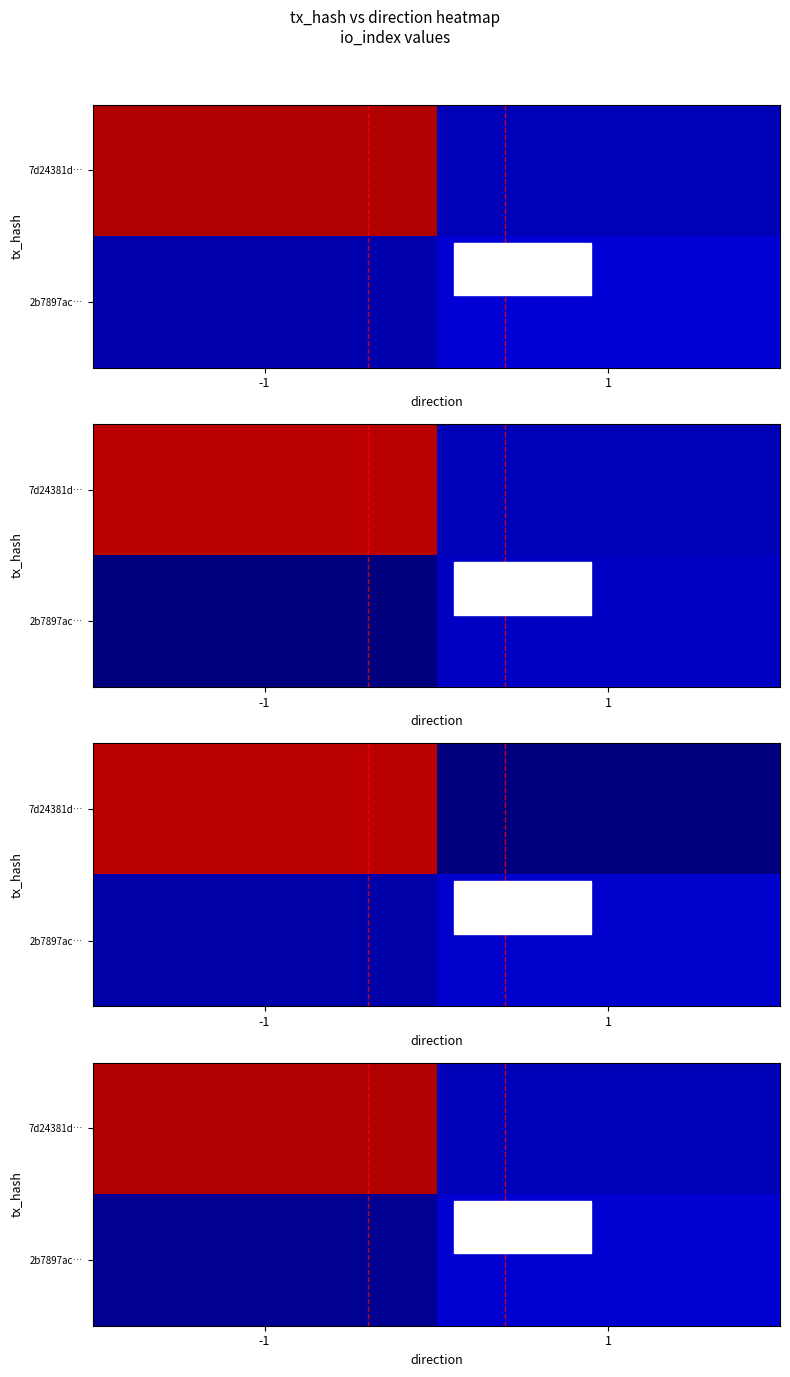

Which label corresponds to the smallest value in the chart?

-1